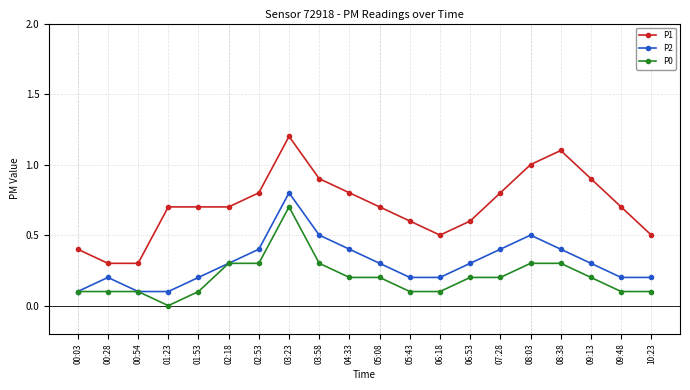

Which series has the largest total across all categories?

P1